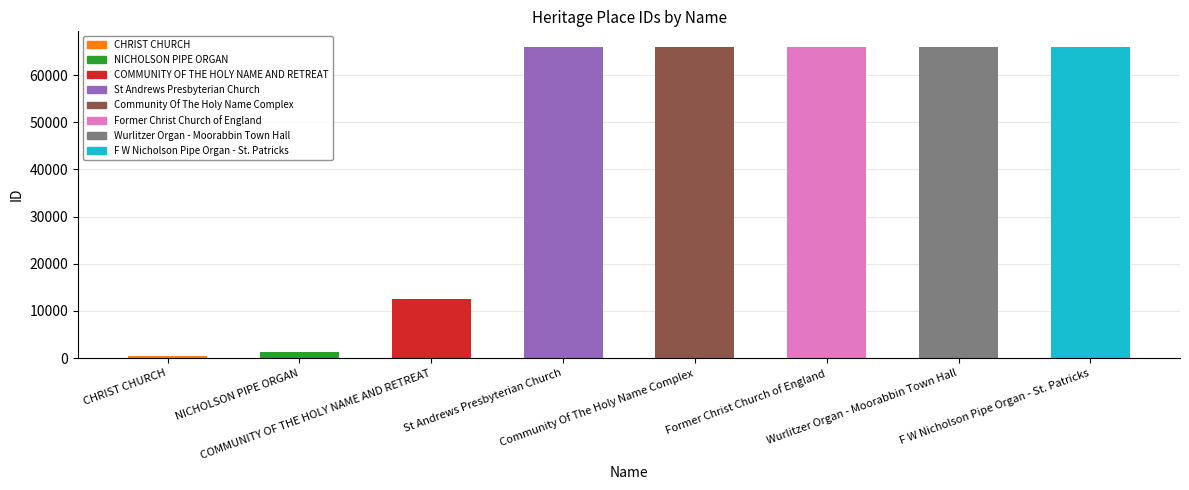

What is the greatest value displayed?

65981